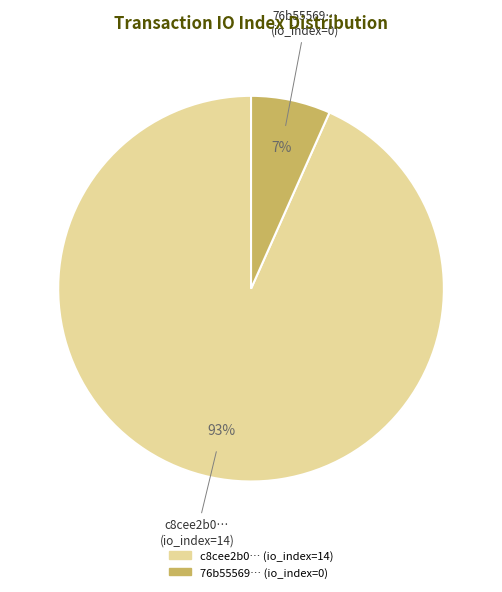

Does any single category account for the majority?

Yes